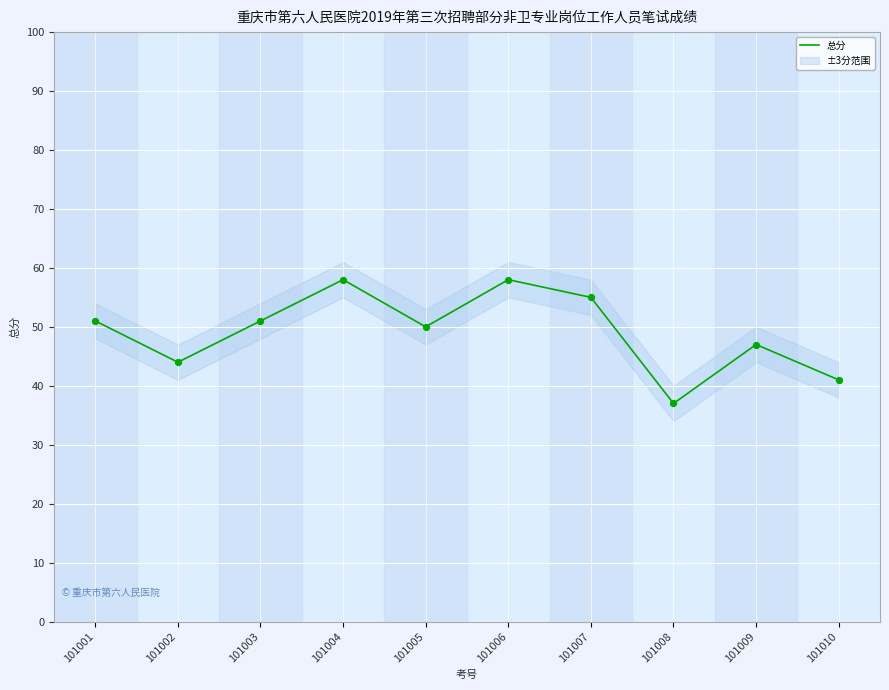

What is the change in value from 101001 to 101005?

-1